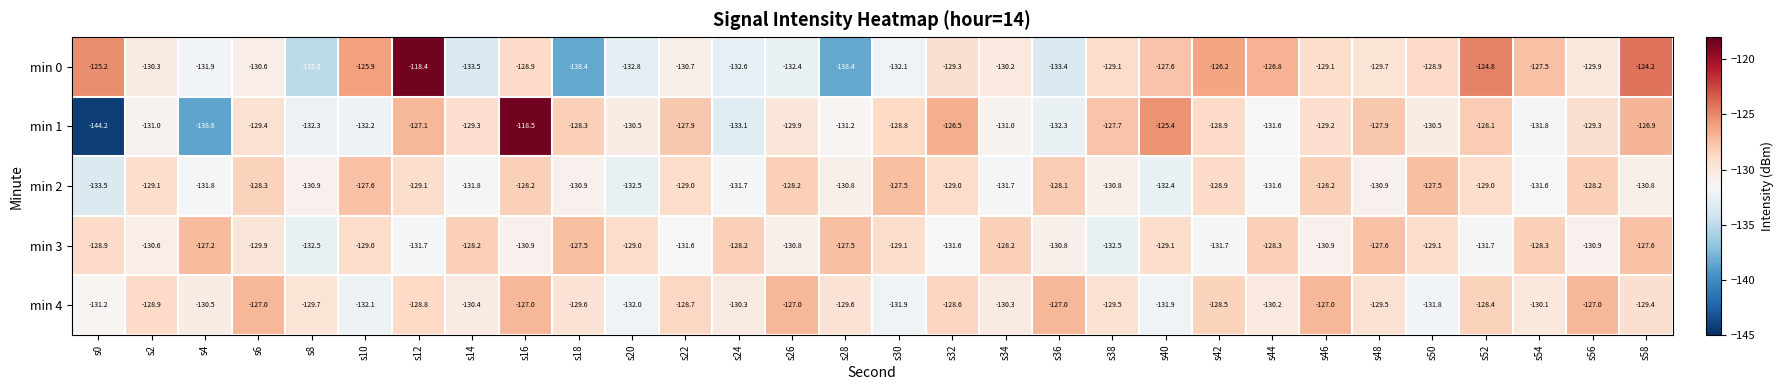

The value of min 1 at s10 is -132.2. True or false?

True